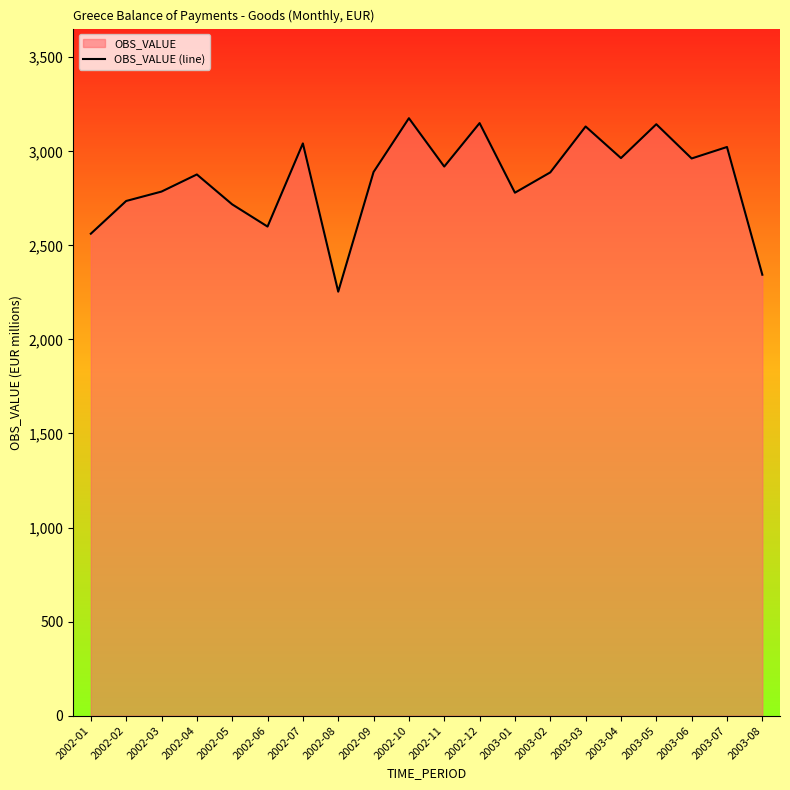

Which has a higher value, 2003-01 or 2003-06?

2003-06